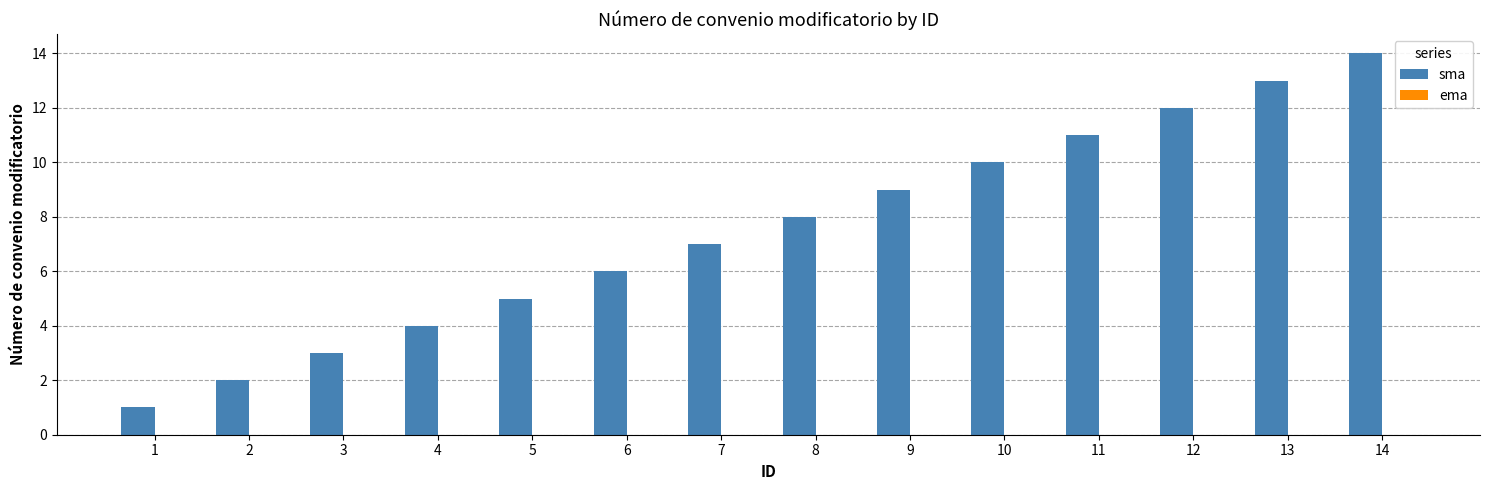

List the labels in order of value, smallest first.

1, 2, 3, 4, 5, 6, 7, 8, 9, 10, 11, 12, 13, 14